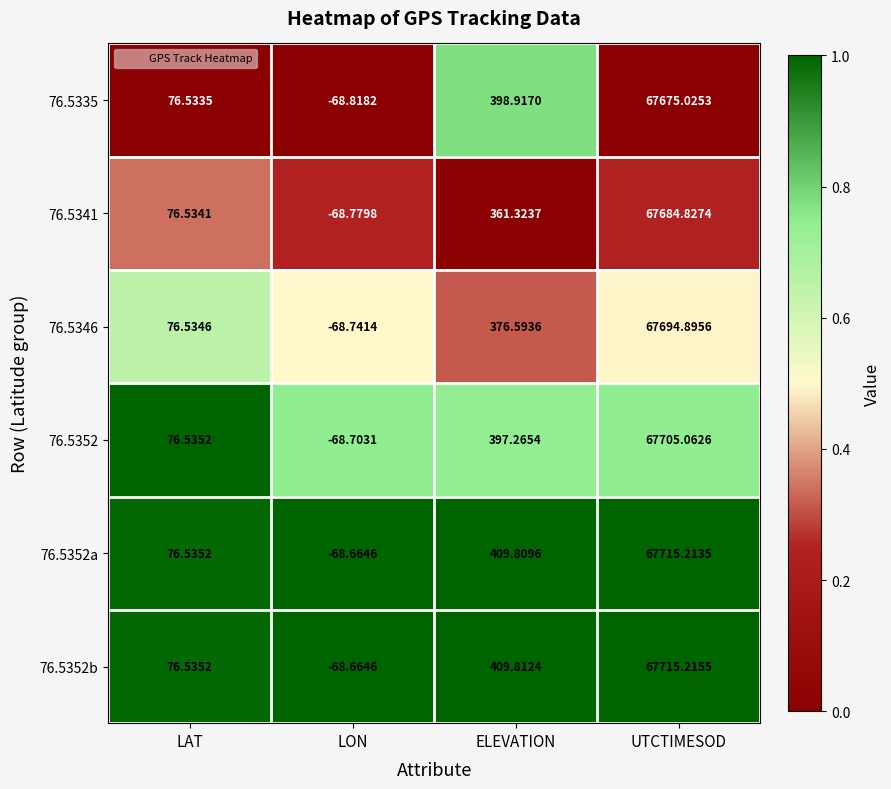

List the labels in order of 76.5346 value, smallest first.

LON, LAT, ELEVATION, UTCTIMESOD